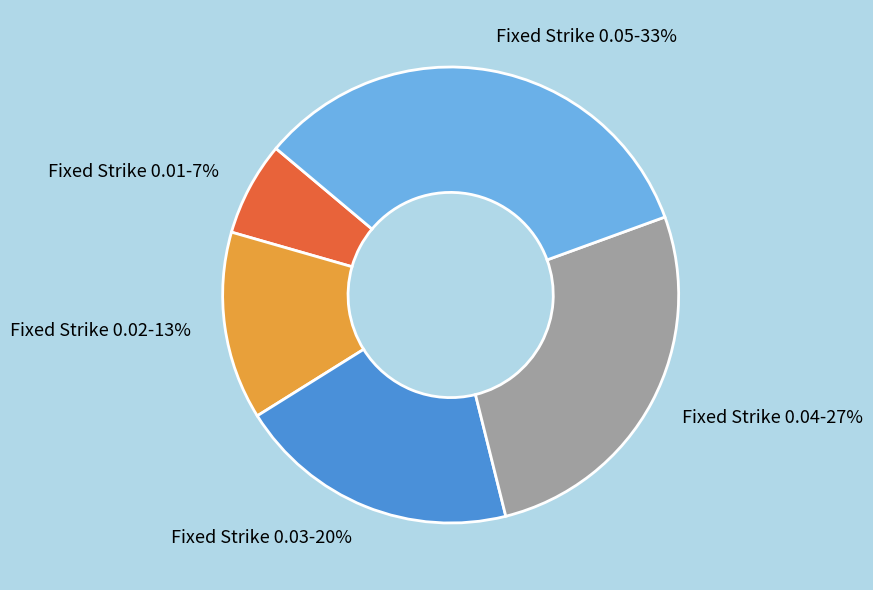

To the nearest percent, what portion does Fixed Strike 0.03 represent?

20%